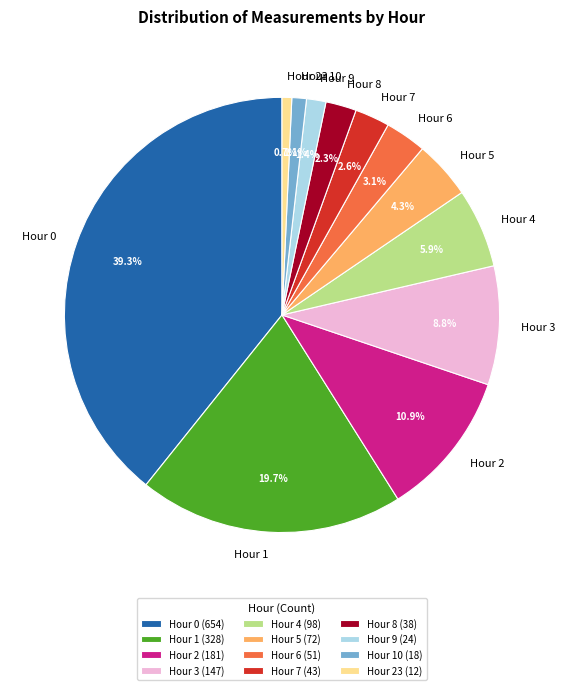

To the nearest percent, what portion does Hour 0 represent?

39%